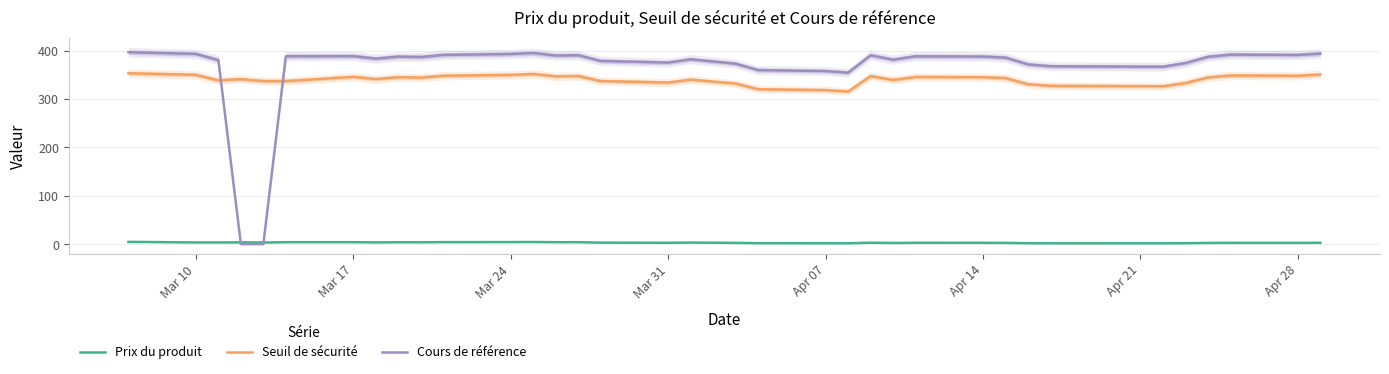

True or false: Seuil de sécurité and Cours de référence intersect in this chart.

True